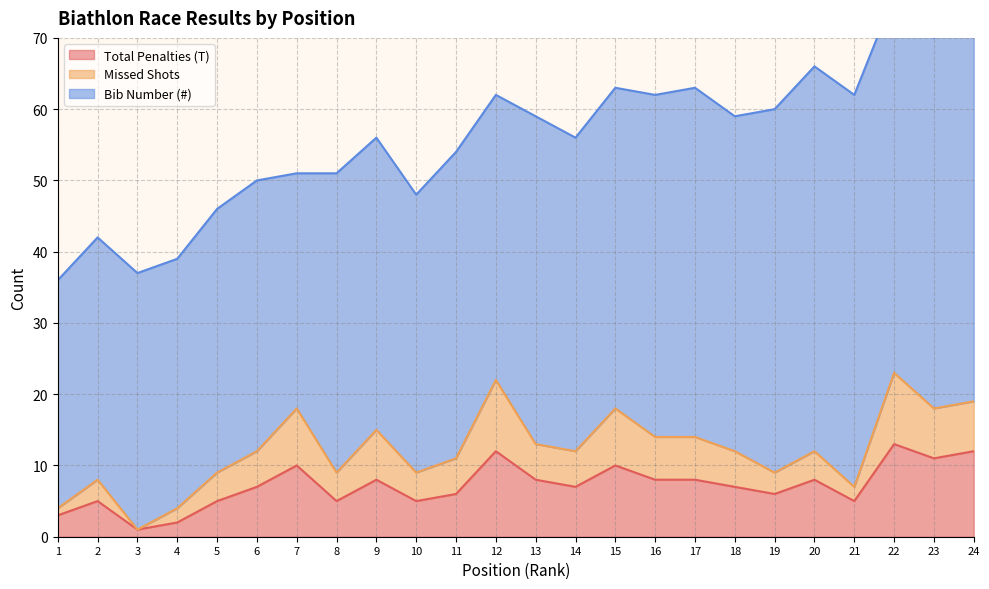

What is the value of the Missed Shots point at the 23rd from the left?

18